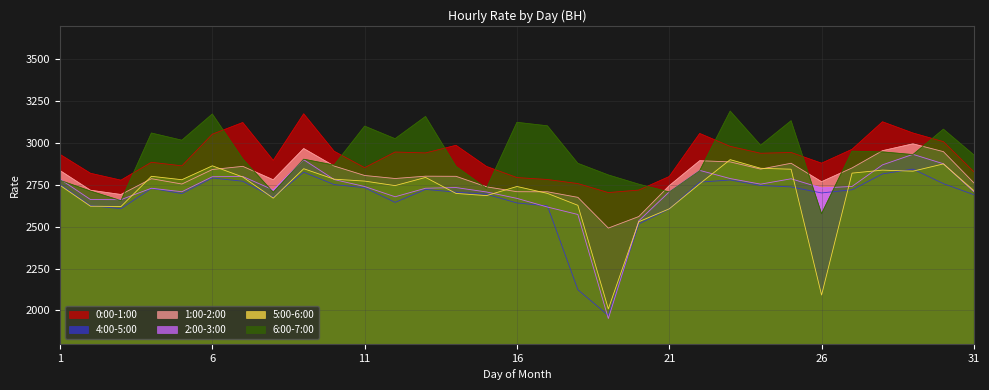

Does the chart have visible grid lines?

Yes